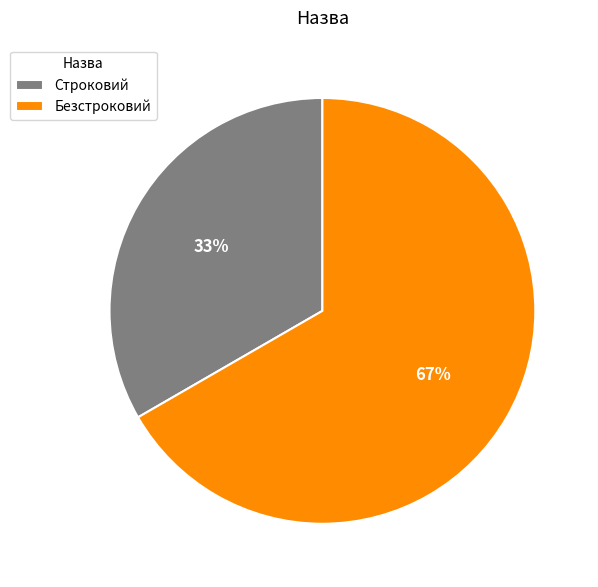

What percentage is the Безстроковий slice, to the nearest percent?

67%